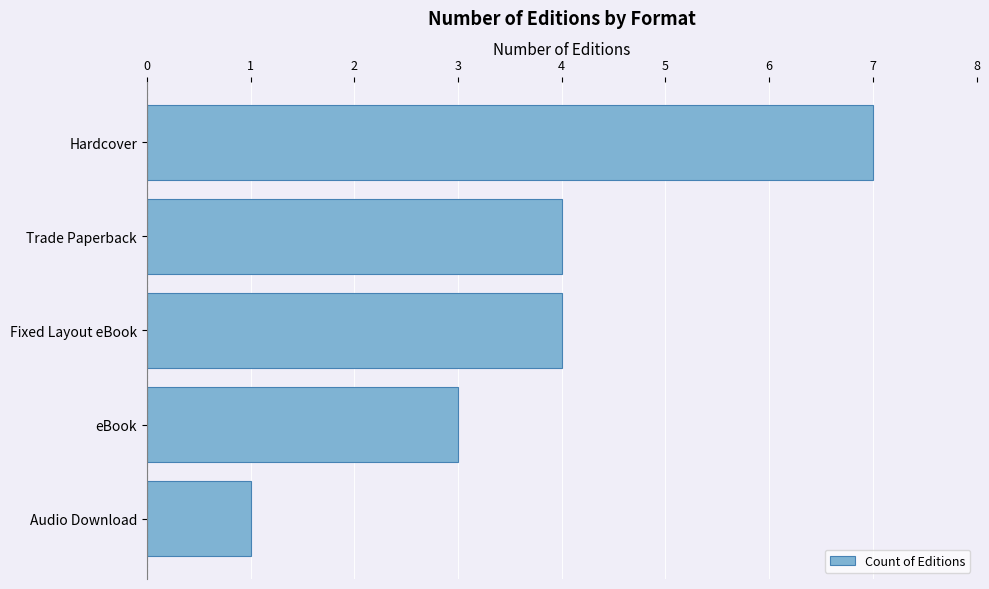

How many series are shown in this chart?

1